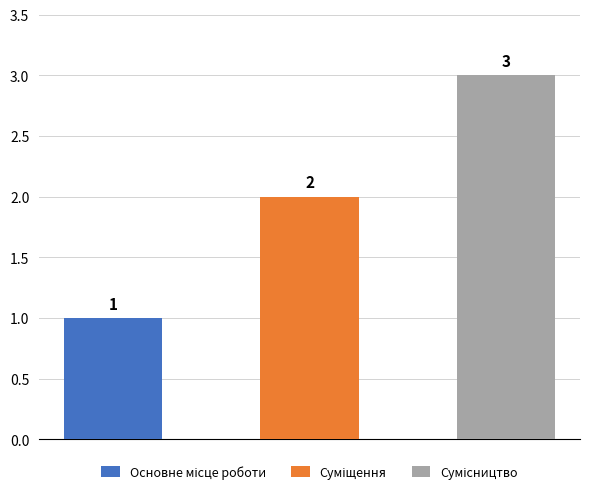

At which category does the chart reach its peak across all series?

Сумісництво